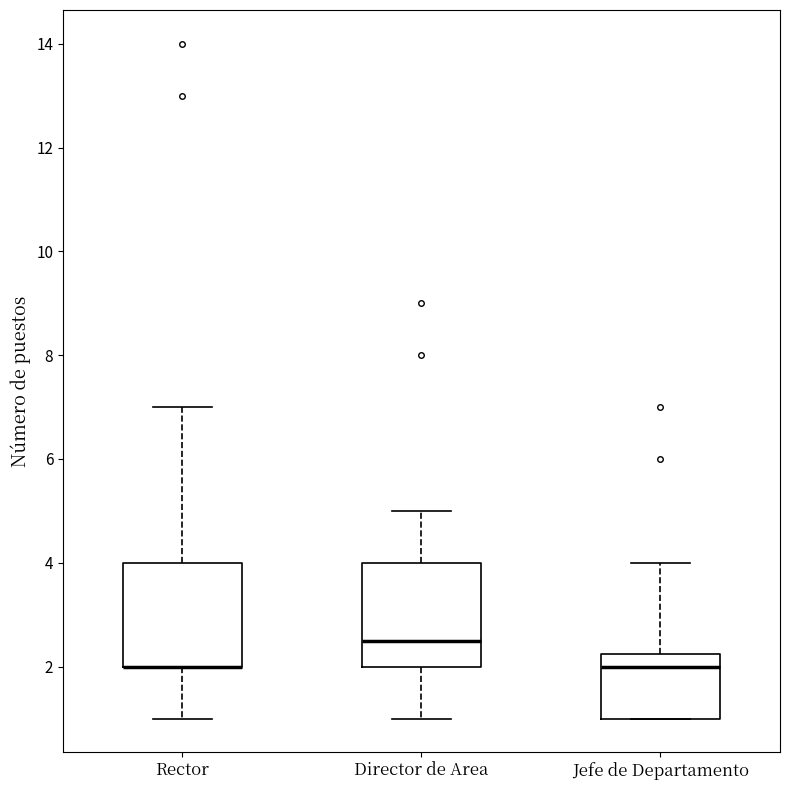

Reading left to right, read every box against the y-axis: the position of its median line, the range the box covers, and the ends of its whiskers. The values are not printed on the chart, so give them approximately, as read against the axis.

Rector: median 2.0 (drawn on the box's lower edge), box 2.0 to 4.0, whiskers 1.0 to 7.0
Director de Area: median 2.6, box 2.0 to 4.0, whiskers 1.0 to 5.0
Jefe de Departamento: median 2.0, box 1.0 to 2.2, whiskers 1.0 to 4.0